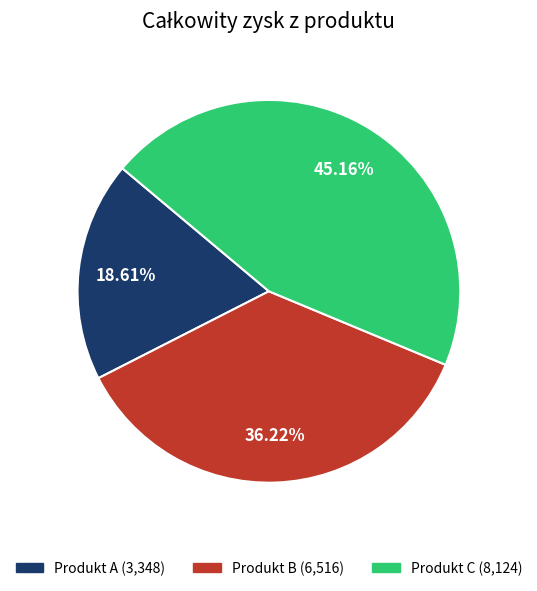

Is there a majority slice in this chart?

No